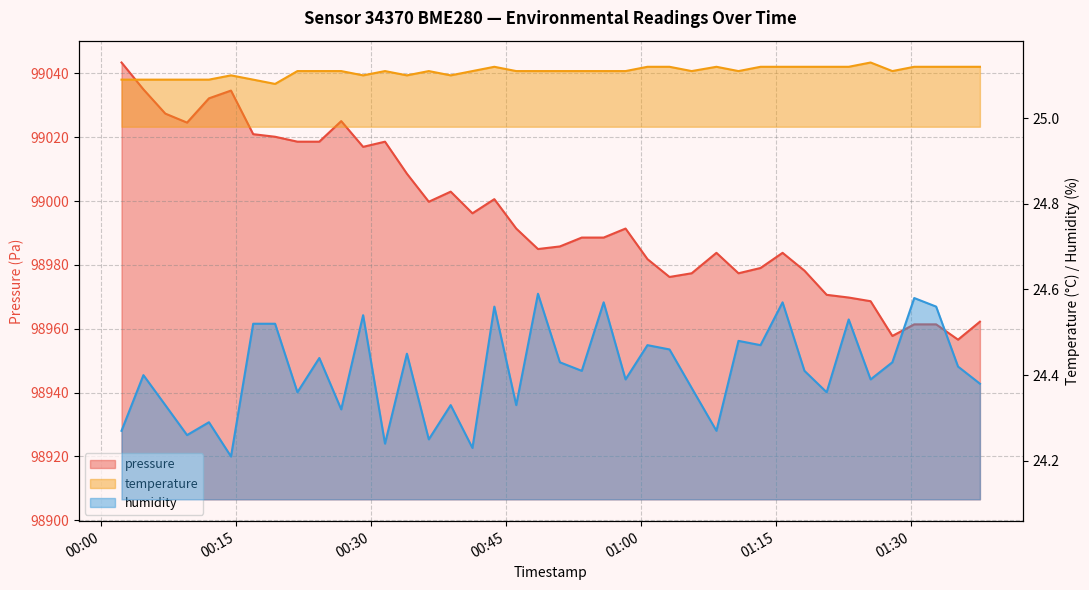

What are all the series names shown in the legend?

pressure, temperature, humidity